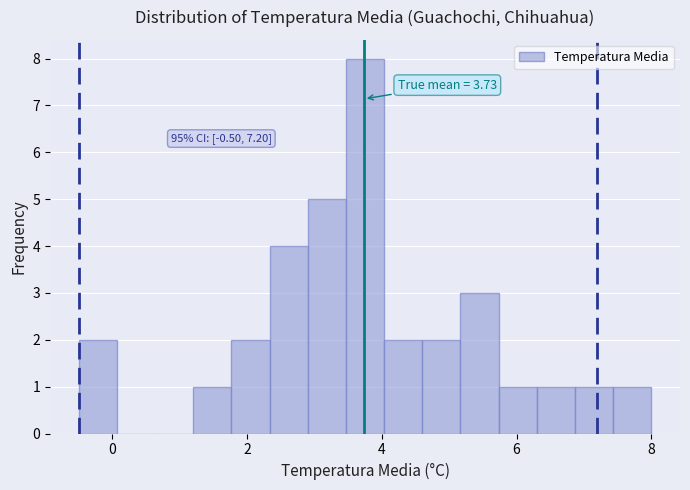

Around what value on the x-axis is the tallest bar? Give the approximate position of its centre, as read against the axis.

3.8